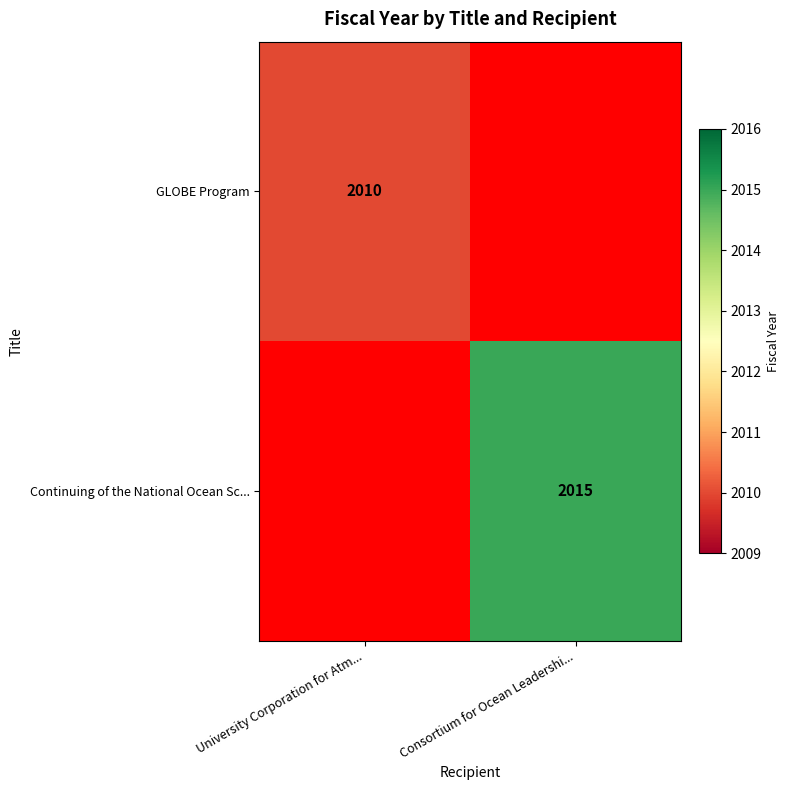

Which has a higher value, University Corporation for Atm... or Consortium for Ocean Leadershi...?

Consortium for Ocean Leadershi...